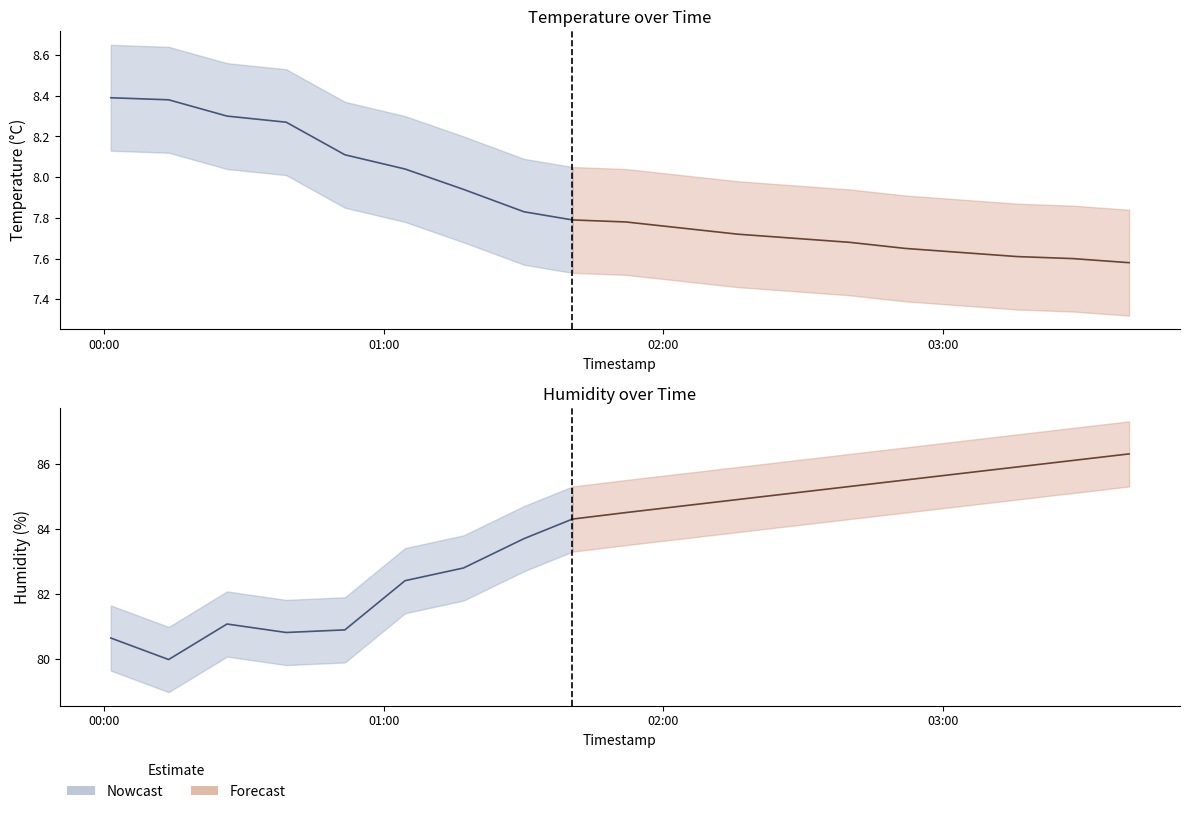

The value of humidity_lower at 2024-02-04T01:40:31 is 17.1. True or false?

False